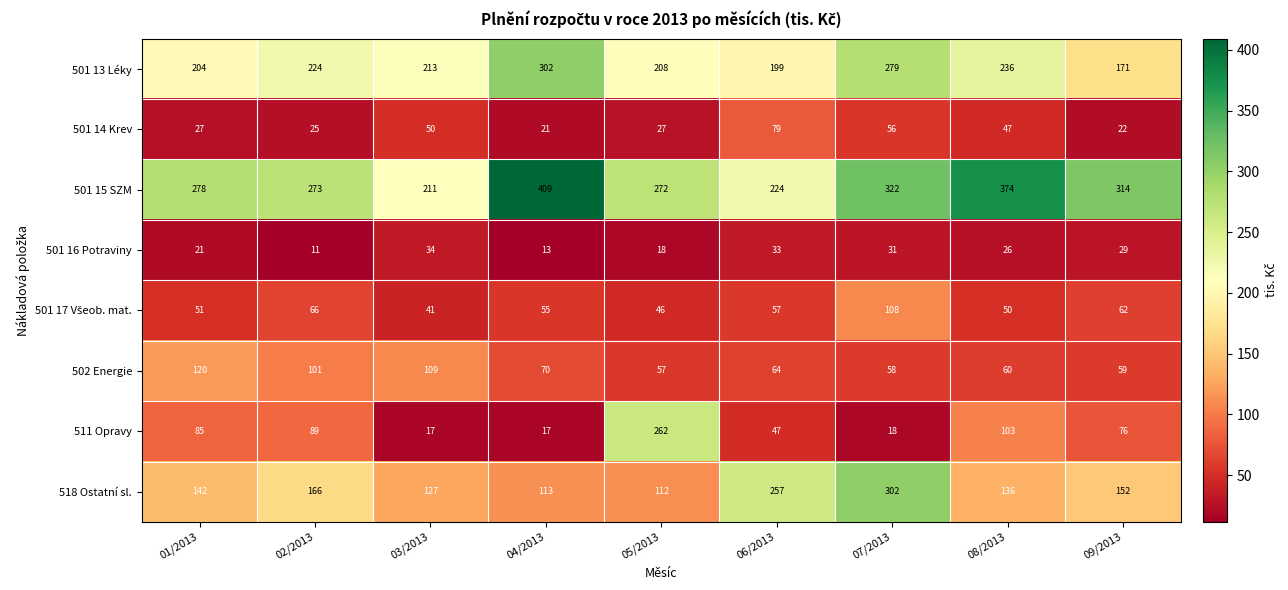

Is it true that 502 Energie equals 60 at 08/2013?

True